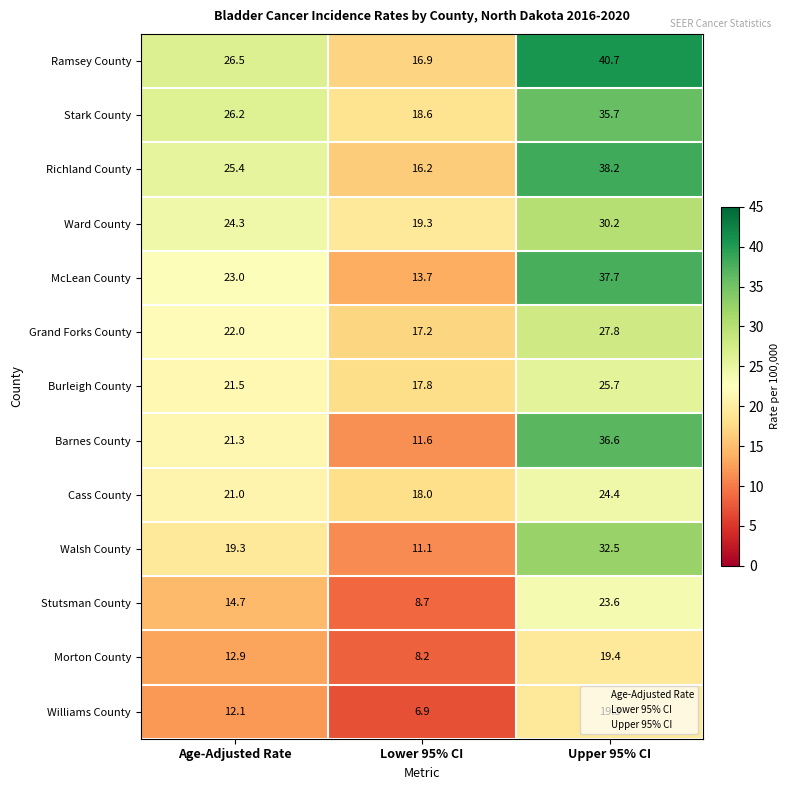

Which series has the widest spread of values?

Barnes County